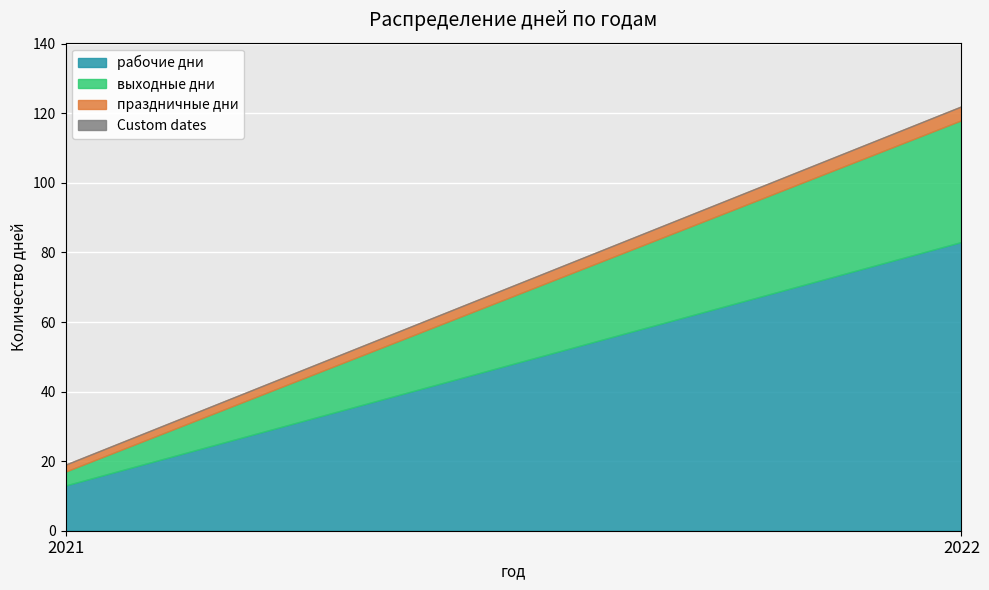

At which category is the sum across all series the highest?

2022